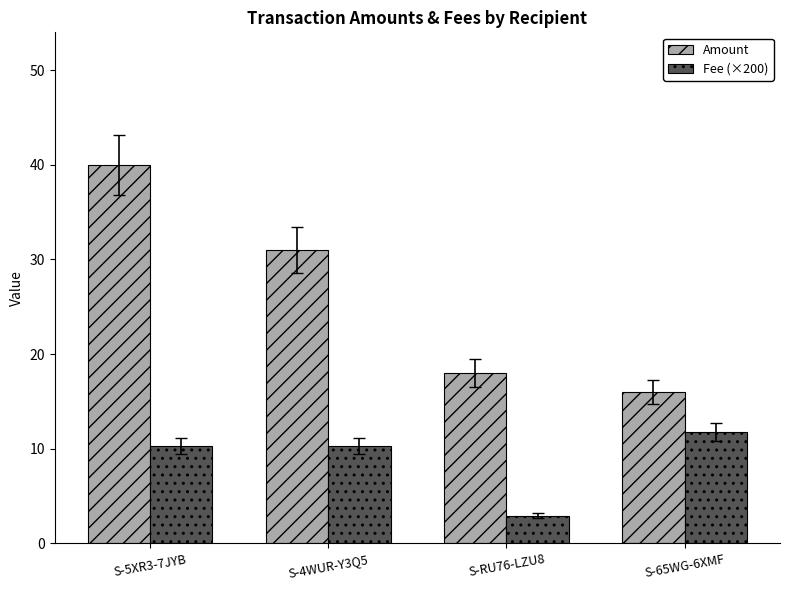

What is the label of the 3rd bar from the left?

S-RU76-LZU8